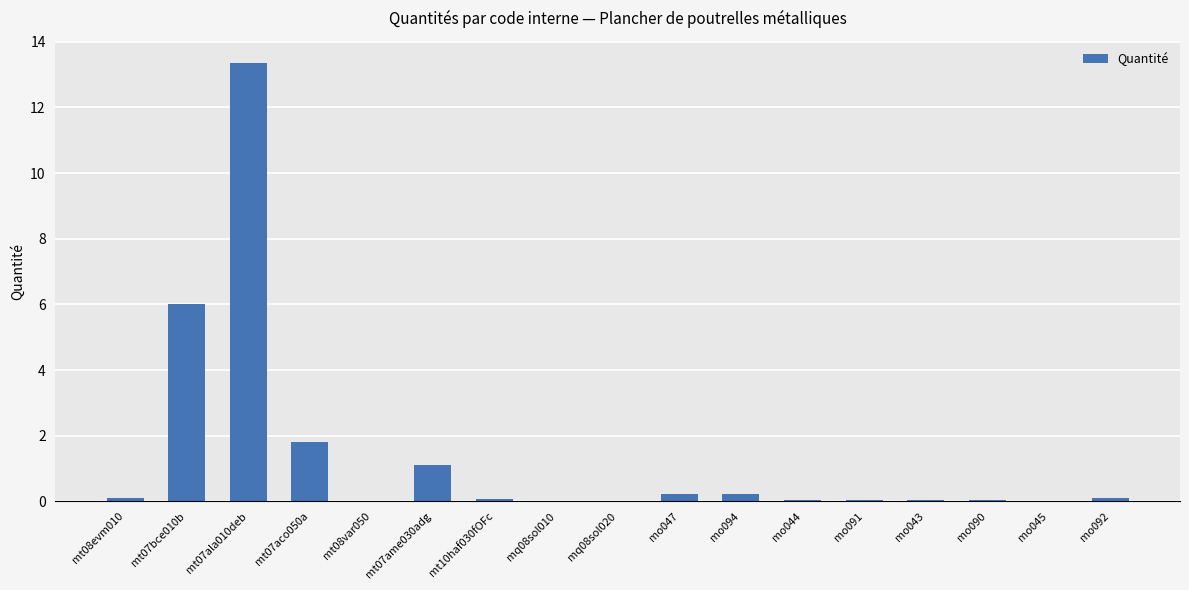

Between mt07ame030adg and mo090, which is larger?

mt07ame030adg